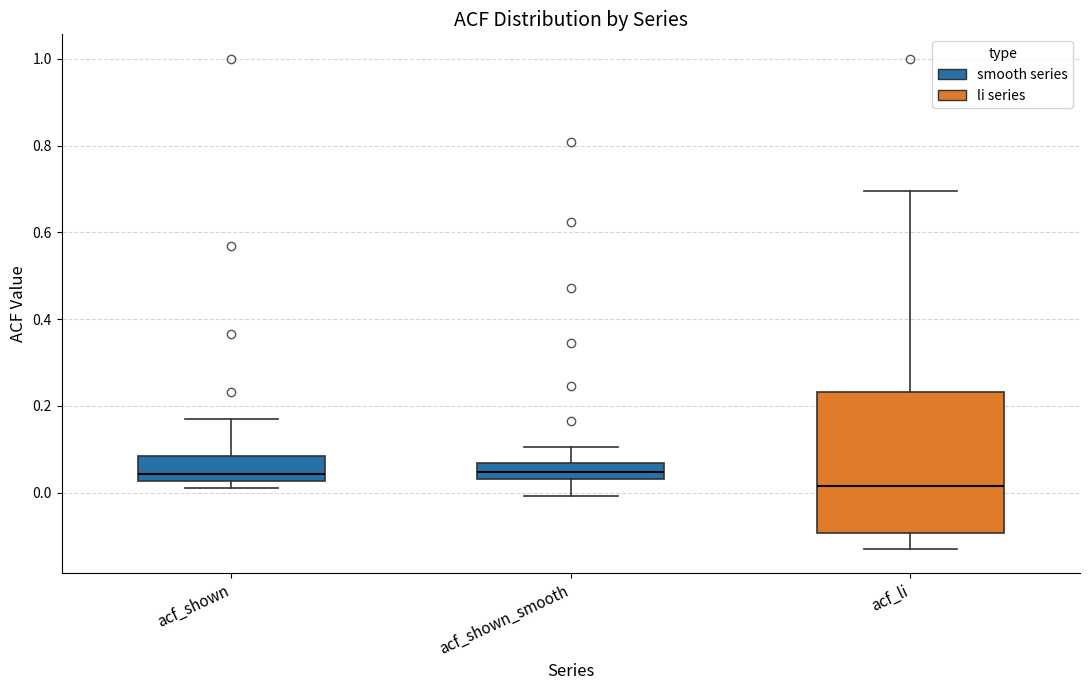

Reading left to right, transcribe this box plot: for each box, give where its median line is, the range the box spans, and where its two whiskers end, as read against the y-axis. The values are not printed on the chart, so give them approximately, as read against the axis.

acf_shown: median 0.04, box 0.02 to 0.08, whiskers 0.02 (just below the box's lower edge) to 0.18
acf_shown_smooth: median 0.04 (inside the box), box 0.04 to 0.06, whiskers 0.00 to 0.10
acf_li: median 0.02, box -0.10 to 0.24, whiskers -0.12 to 0.70